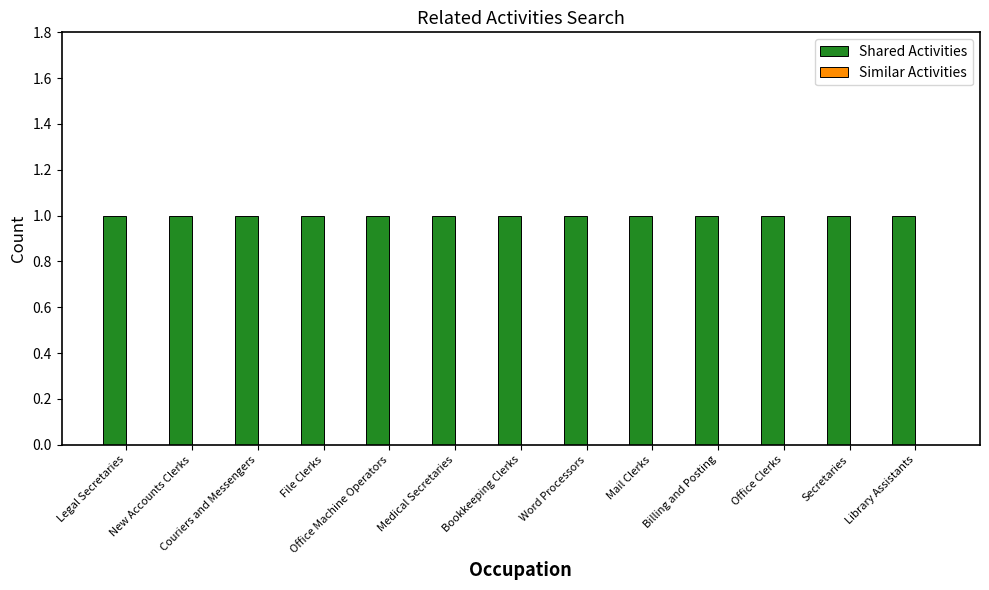

Reading left to right, transcribe all the data shown in this chart.

Shared Activities: 1	1	1	1	1	1	1	1	1	1	1	1	1
Similar Activities: 0	0	0	0	0	0	0	0	0	0	0	0	0